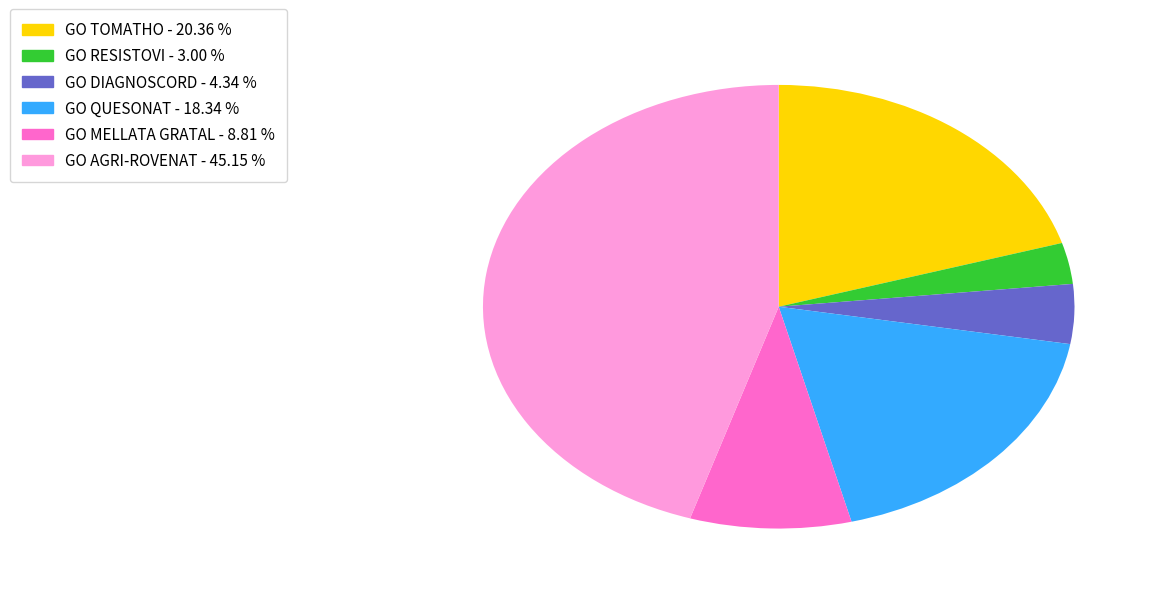

Is GO MELLATA GRATAL the majority of the pie?

No